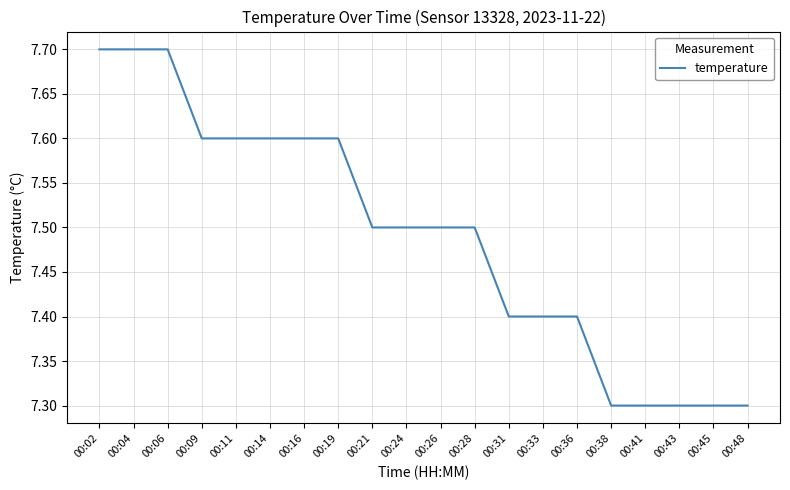

Reading left to right, list all the values displayed in this chart.

7.7	7.7	7.7	7.6	7.6	7.6	7.6	7.6	7.5	7.5	7.5	7.5	7.4	7.4	7.4	7.3	7.3	7.3	7.3	7.3